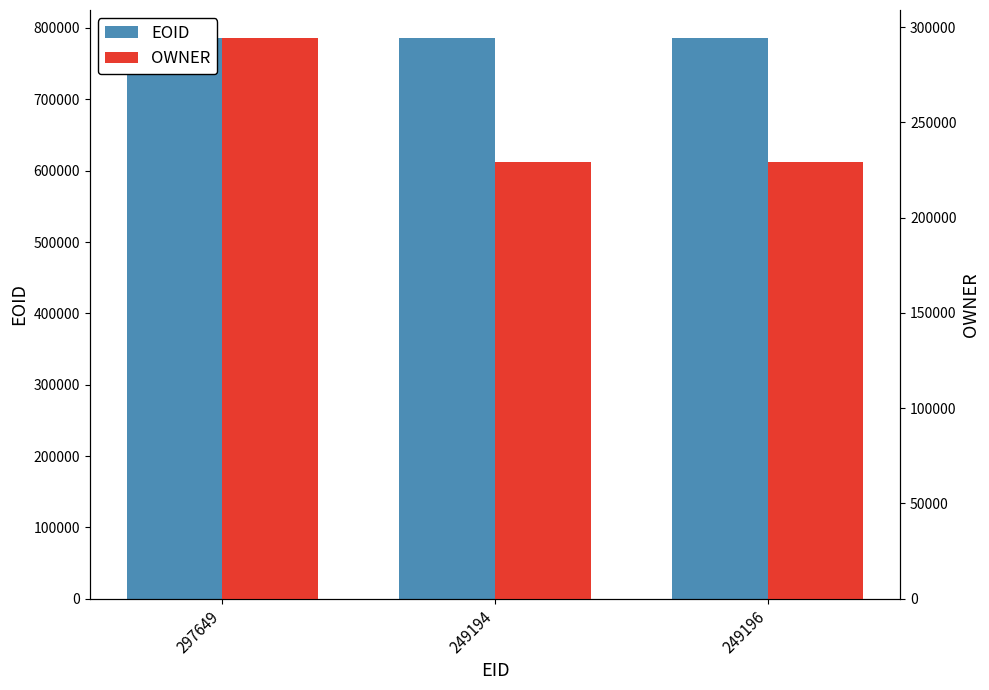

Are the bars horizontal?

No